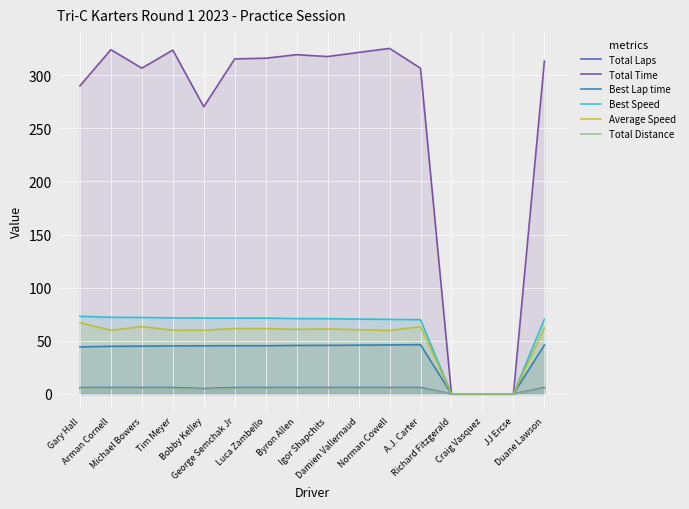

How many data points in Total Laps are less than 6?

4